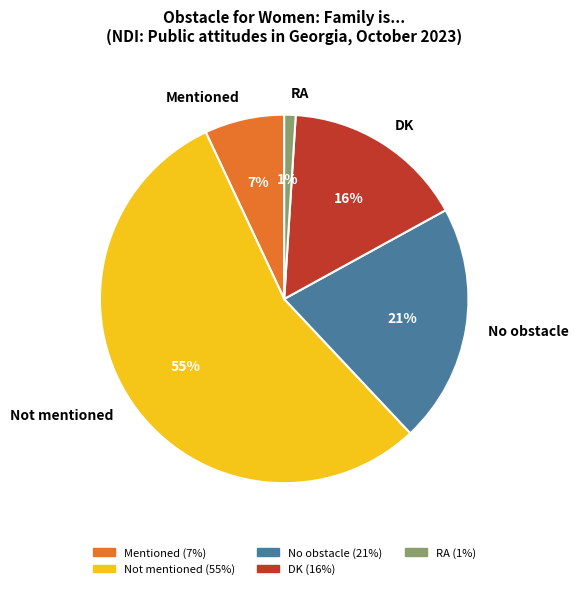

Count the number of slices in the pie.

5